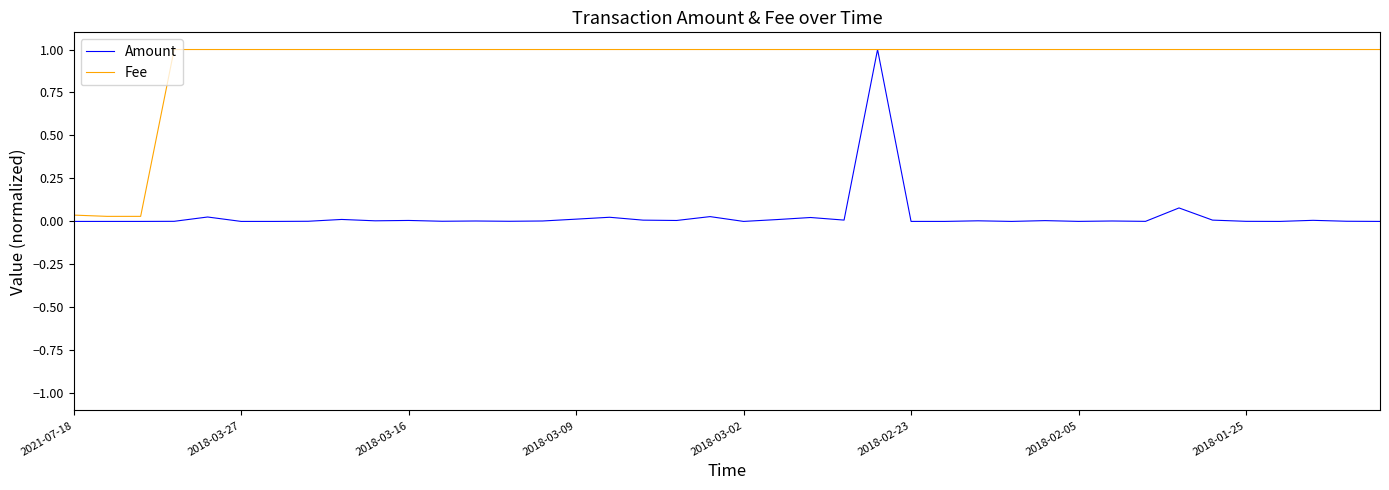

What is the greatest value displayed?

1.0